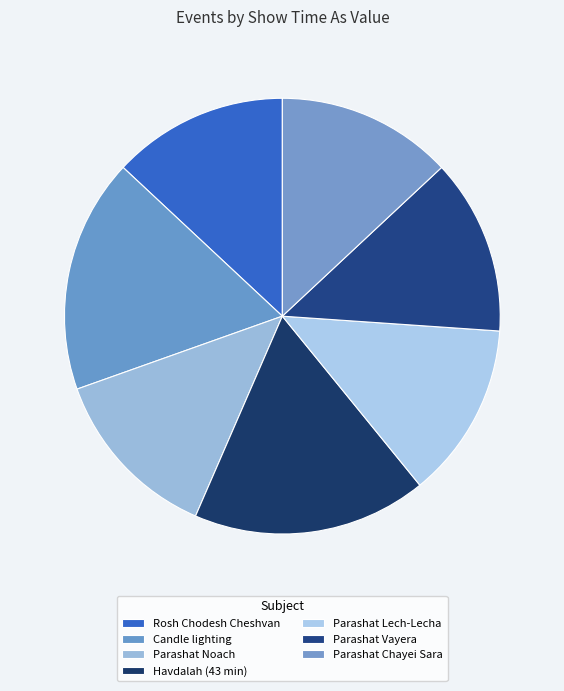

Rank the categories by value from lowest to highest.

Rosh Chodesh Cheshvan, Parashat Noach, Parashat Lech-Lecha, Parashat Vayera, Parashat Chayei Sara, Candle lighting, Havdalah (43 min)